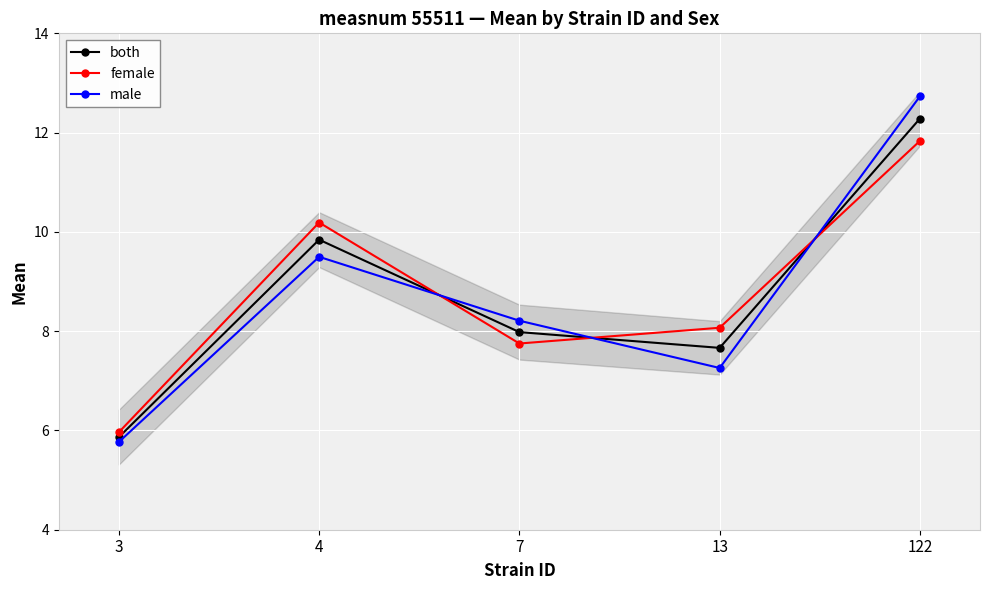

Which series has the largest range (max minus min)?

male